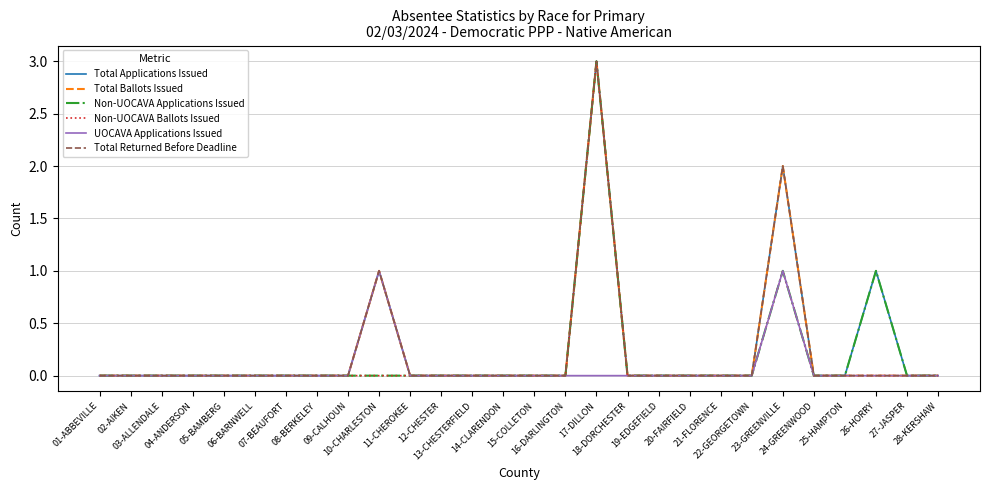

Does the chart have visible grid lines?

Yes